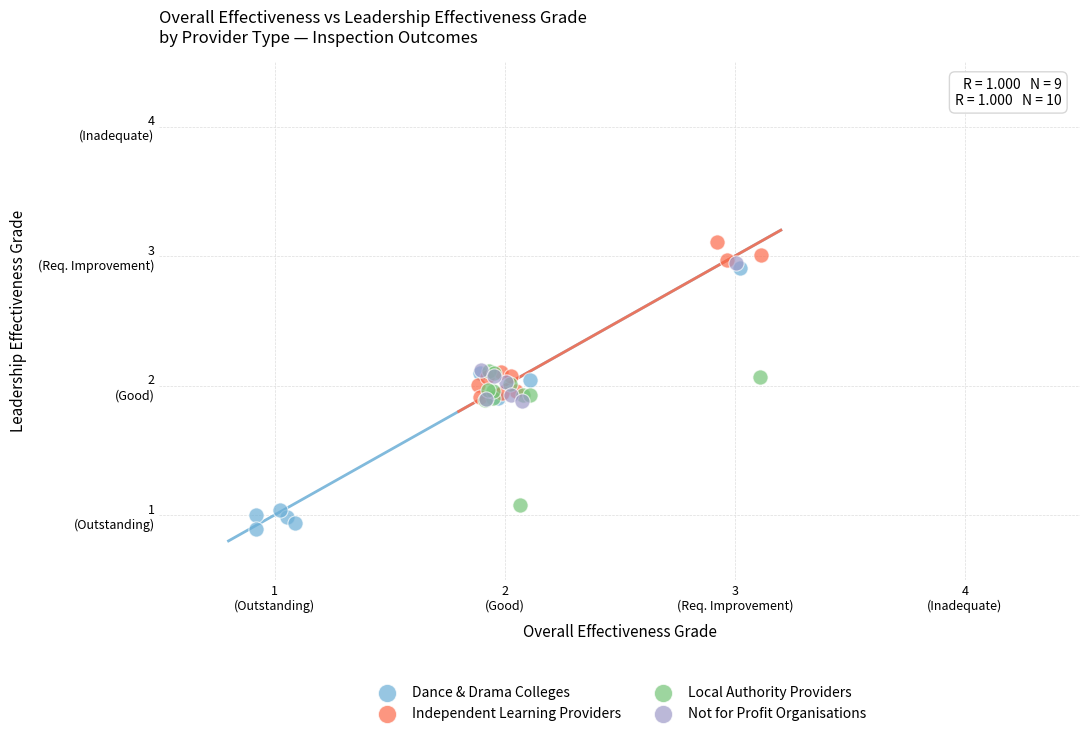

Which series has the largest Y range (max minus min)?

Dance & Drama Colleges